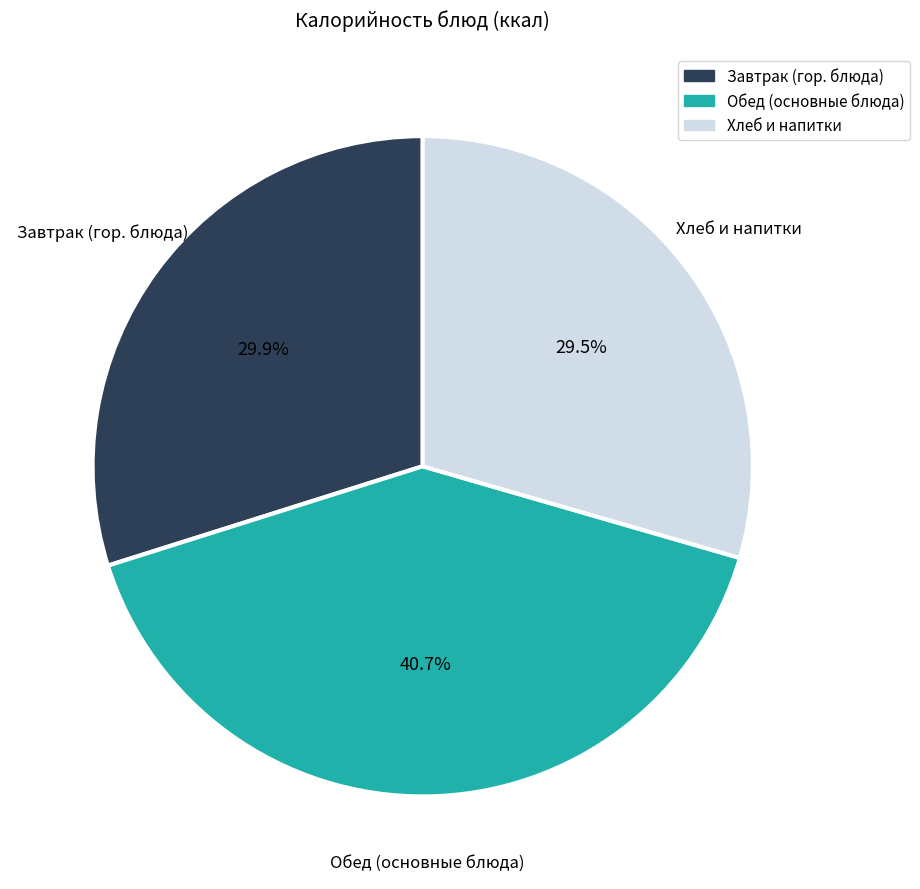

Is there any slice that represents more than half of the pie?

No